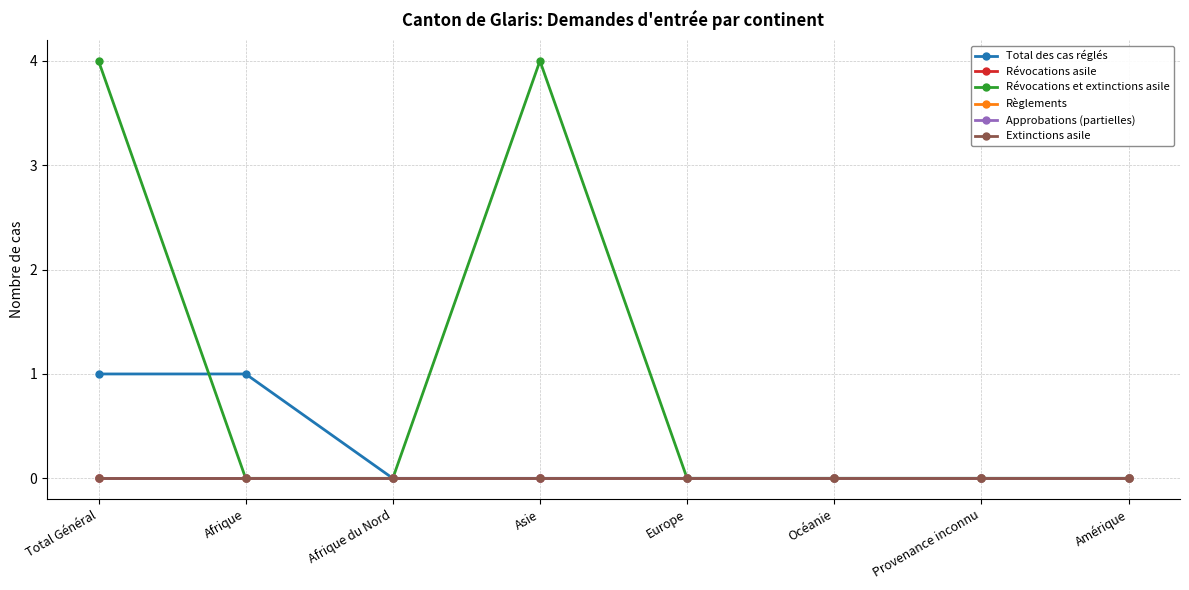

Does the chart display data point markers on the line(s)?

Yes